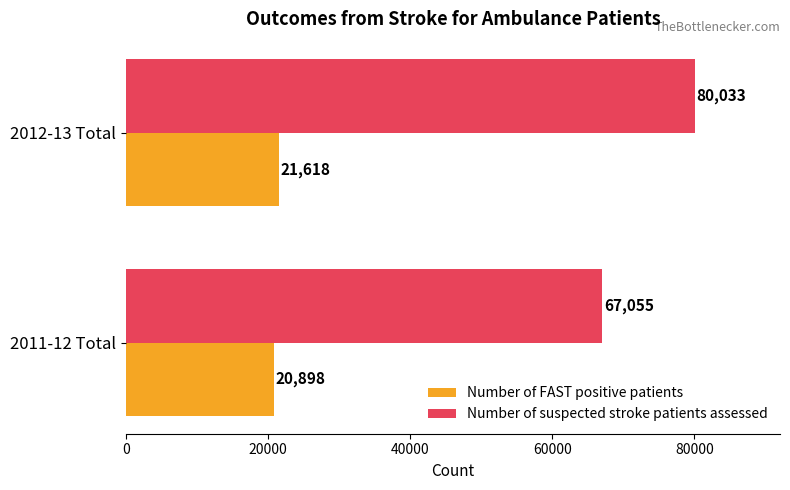

Is it true that Number of suspected stroke patients assessed equals 119651 at 2012-13 Total?

False